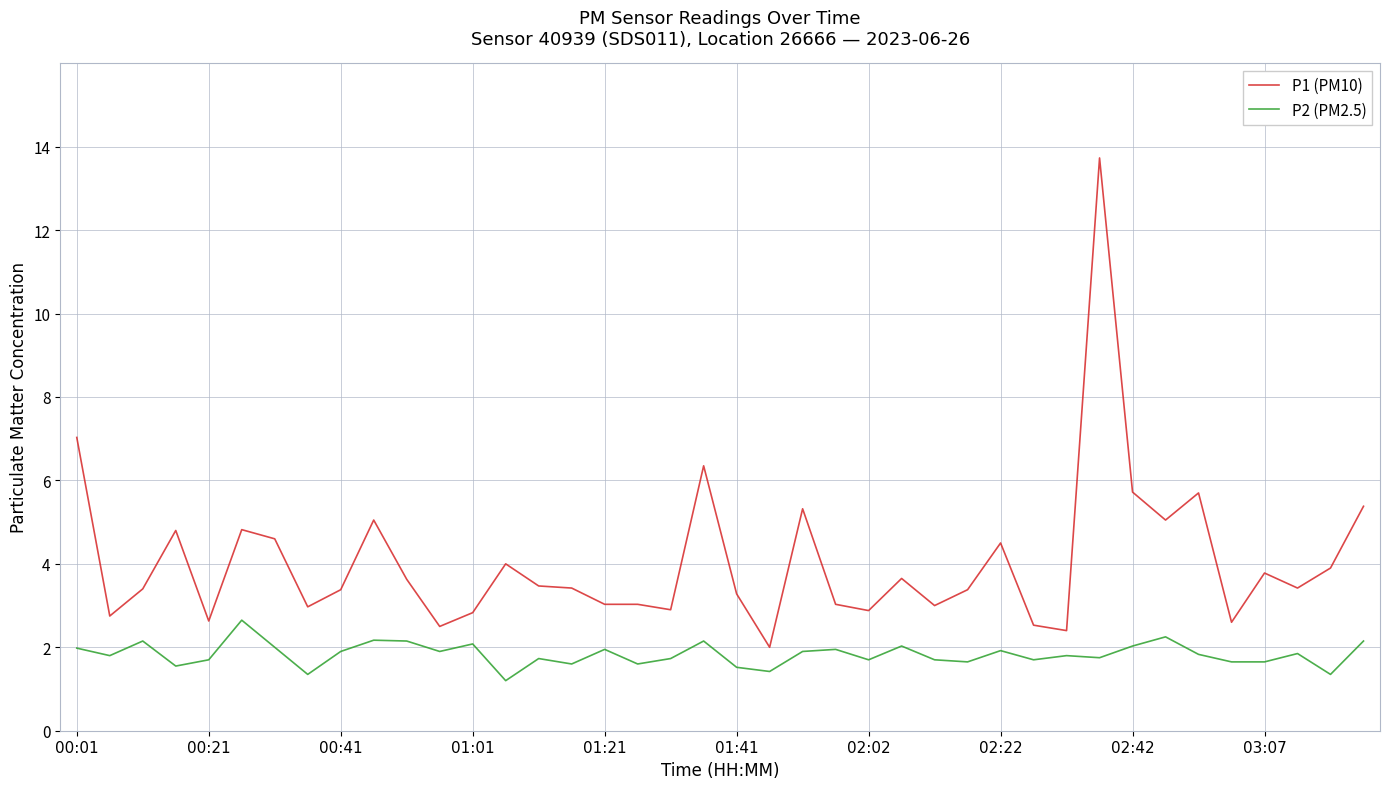

What is the smallest value displayed?

1.2